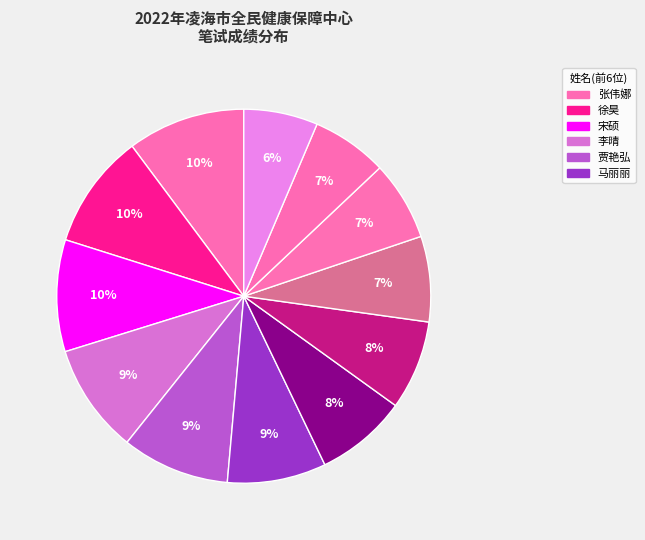

How many segments does this pie chart have?

12